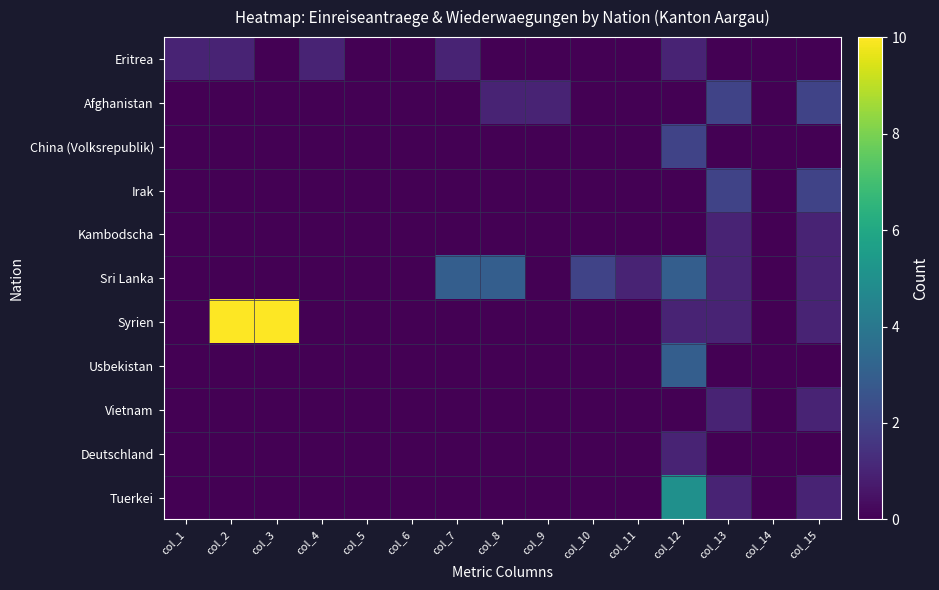

Which has a higher value, col_15 or col_9?

col_15